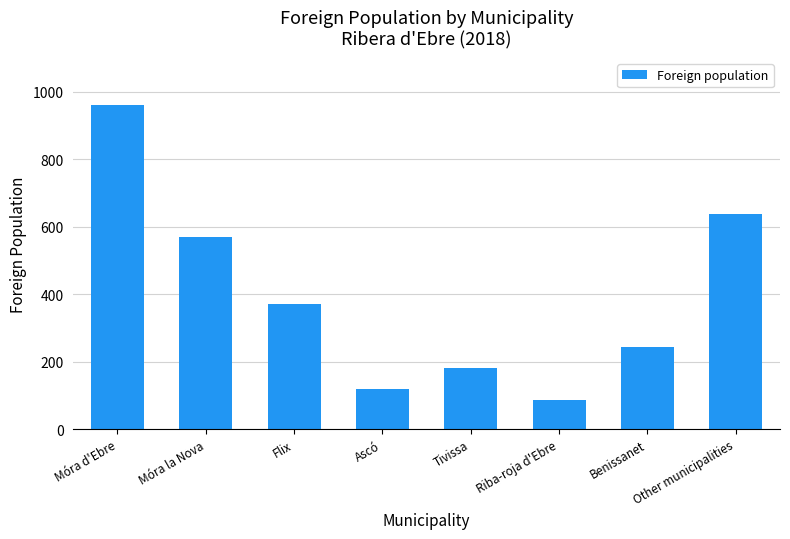

What position from the left is Other municipalities?

8